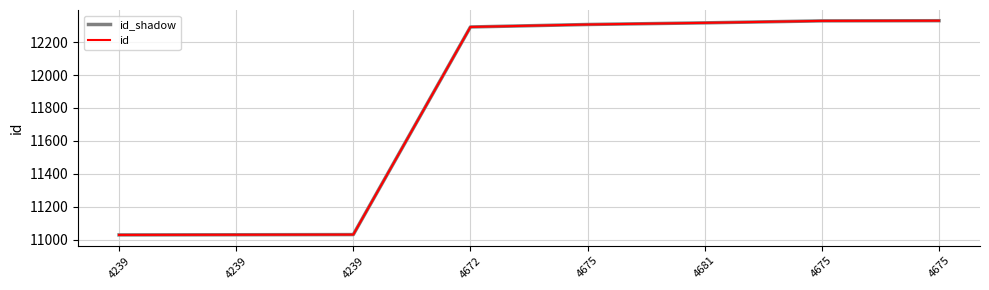

True or false: id_shadow and id intersect in this chart.

False